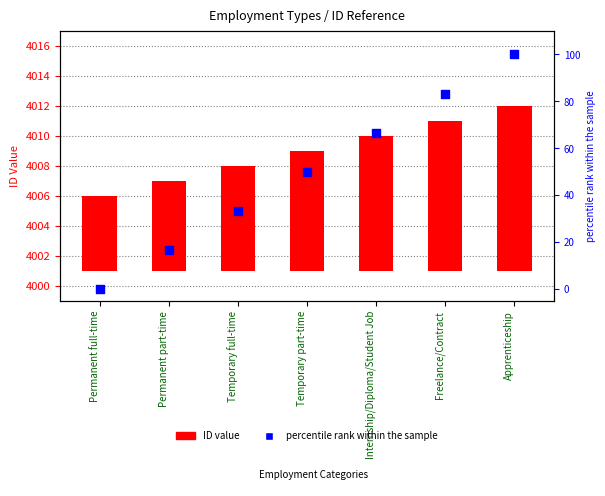

At how many categories does at least one series exceed 67?

2